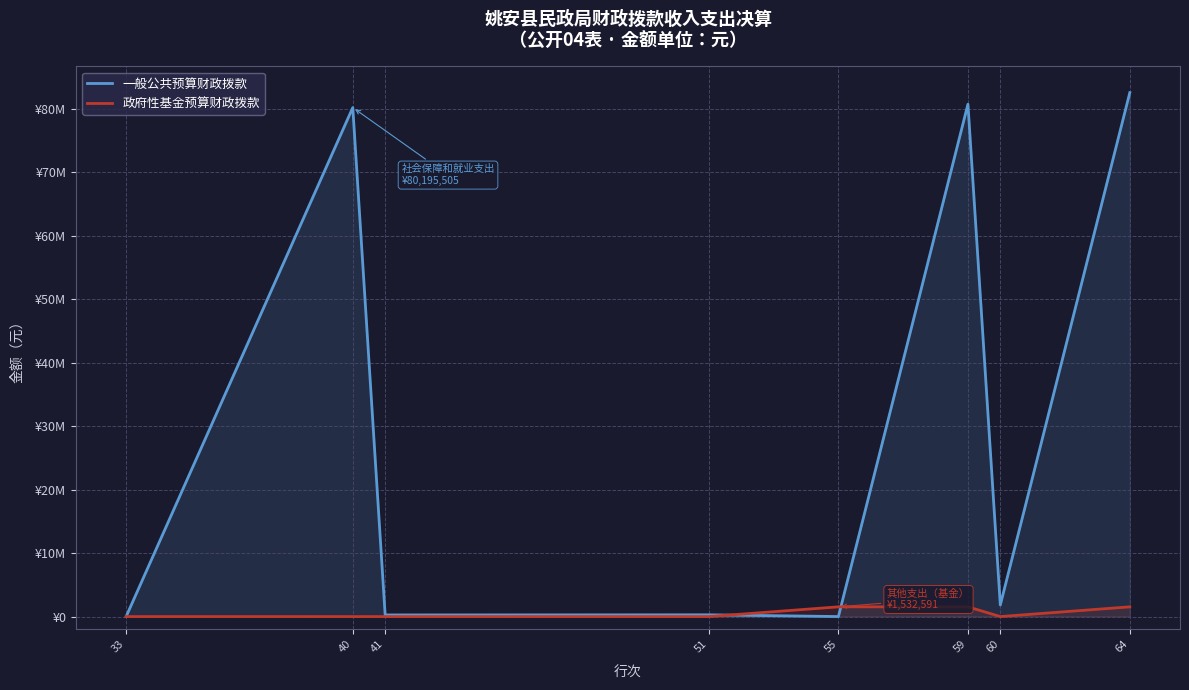

Between 64 and 51, which is larger?

64